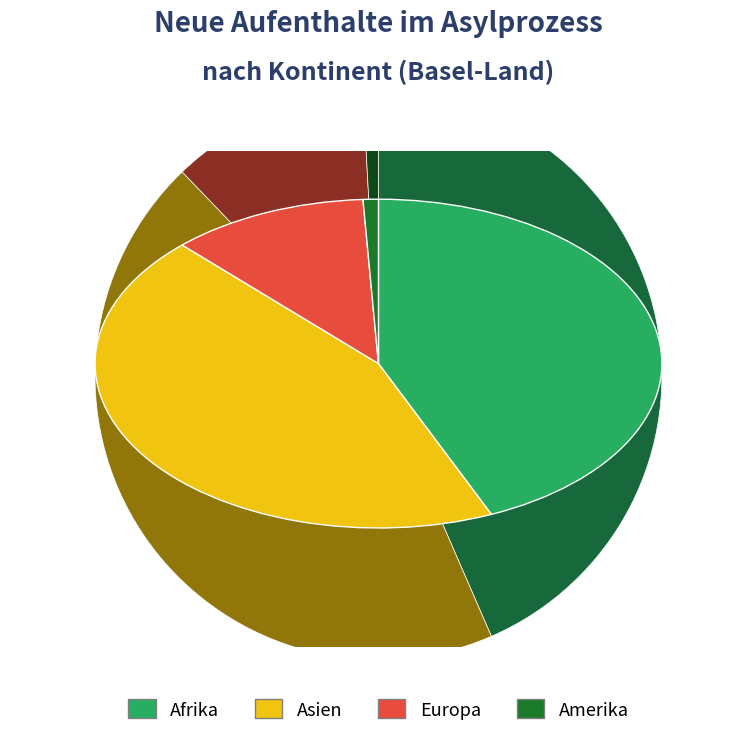

Count the number of slices in the pie.

4